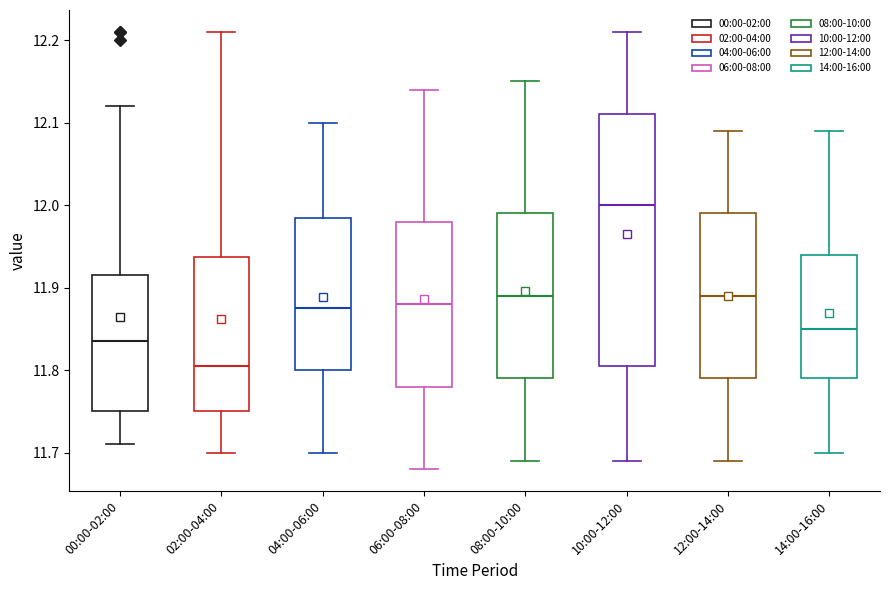

Where does the lower whisker of the box for 08:00-10:00 end on the y-axis? The values are not printed on the chart, so give them approximately, as read against the axis.

11.69